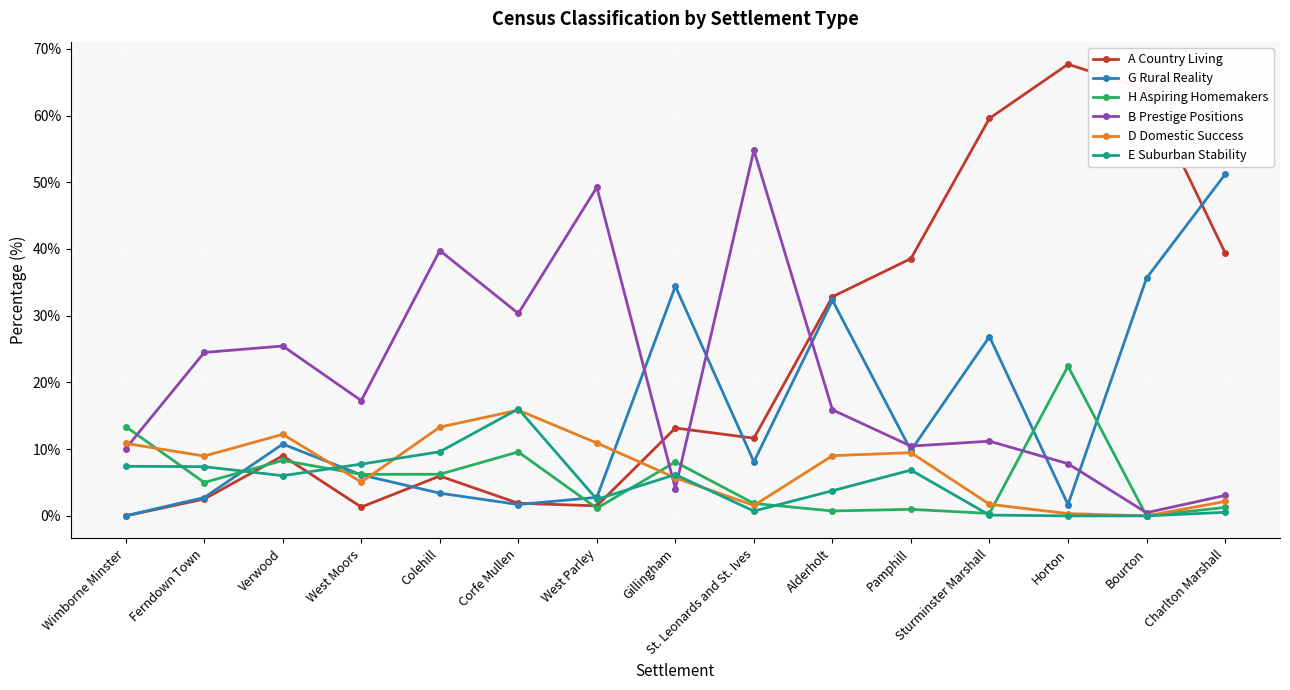

True or false: D Domestic Success has a value of 2.8 at Ferndown Town.

False